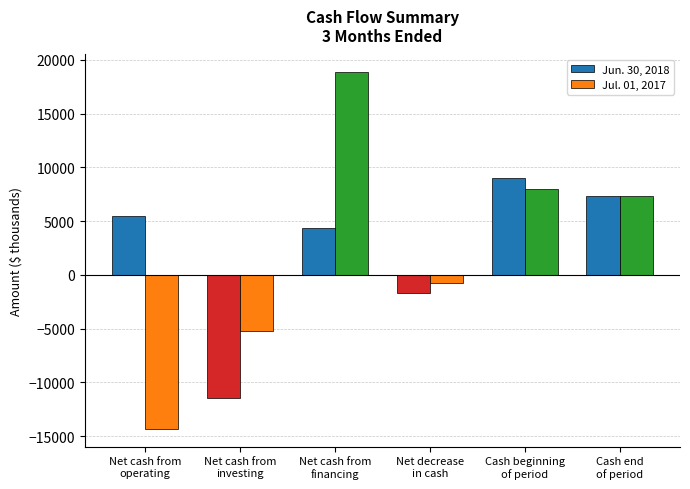

What is the difference between the maximum and minimum values in the Jun. 30, 2018 series?

20504